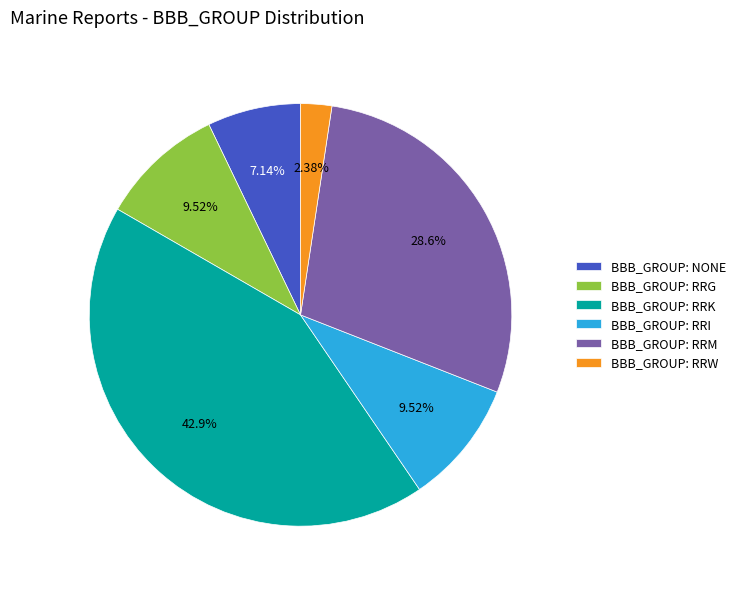

To the nearest percent, what is the difference between the largest and smallest slice percentages?

40%